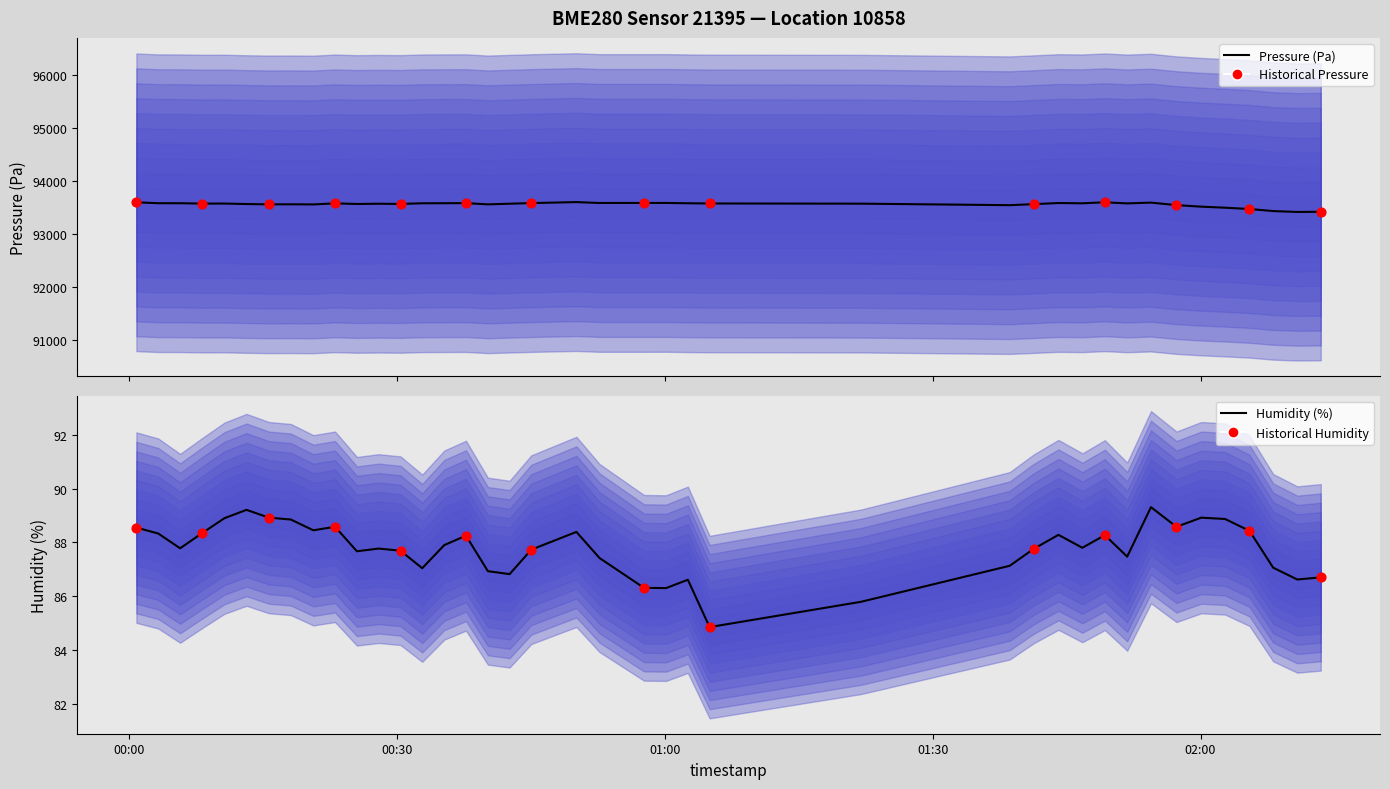

Which series contains the highest Y value?

pressure